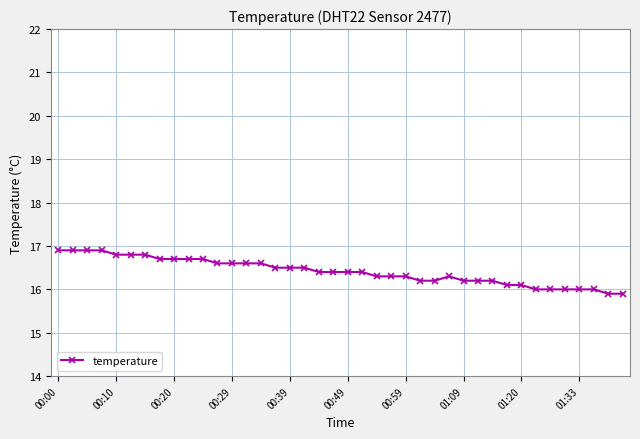

What is the value of the 24th point from the left?

16.3